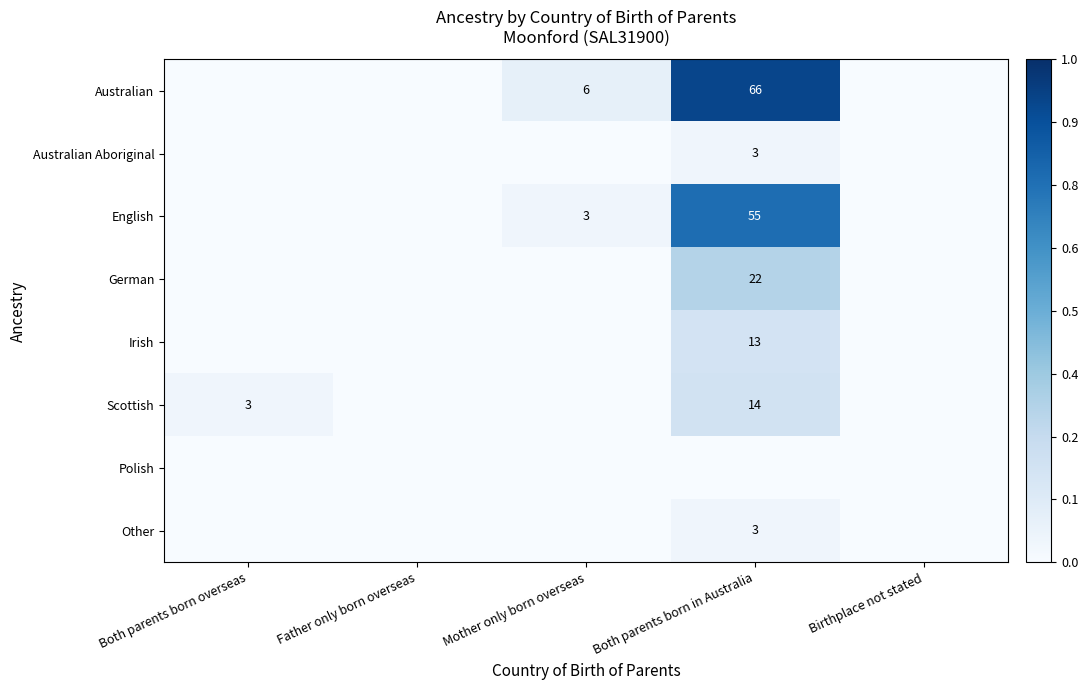

The Scottish series shows 4 at Both parents born overseas. True or false?

False